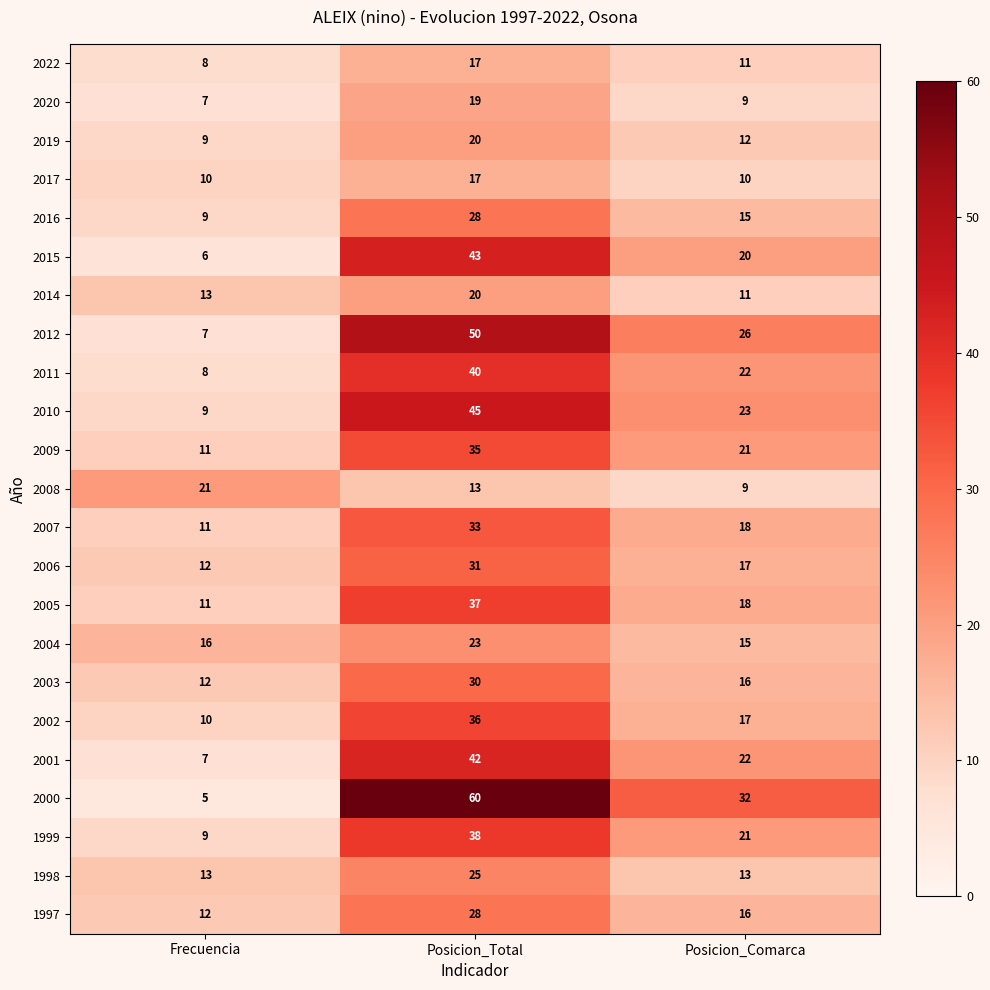

Where is 2002 nearest to the value 23?

Posicion_Comarca